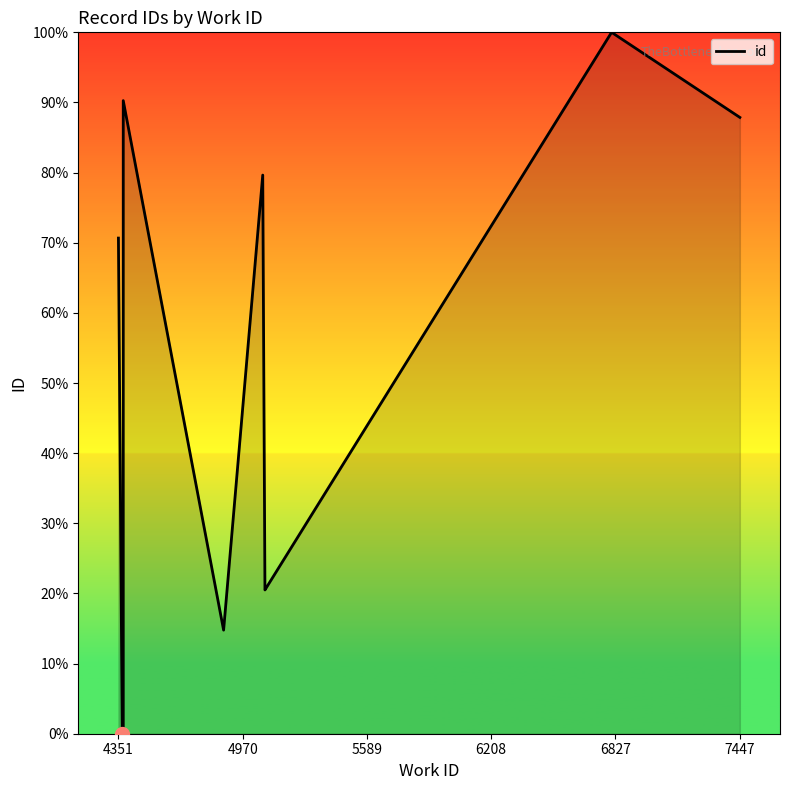

Count the number of values greater than 70.

5